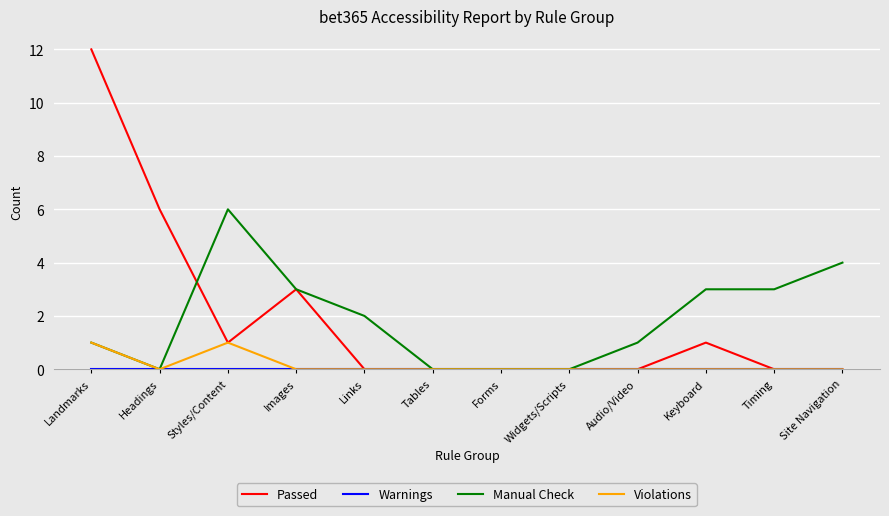

What is the total value across all series at Site Navigation?

4